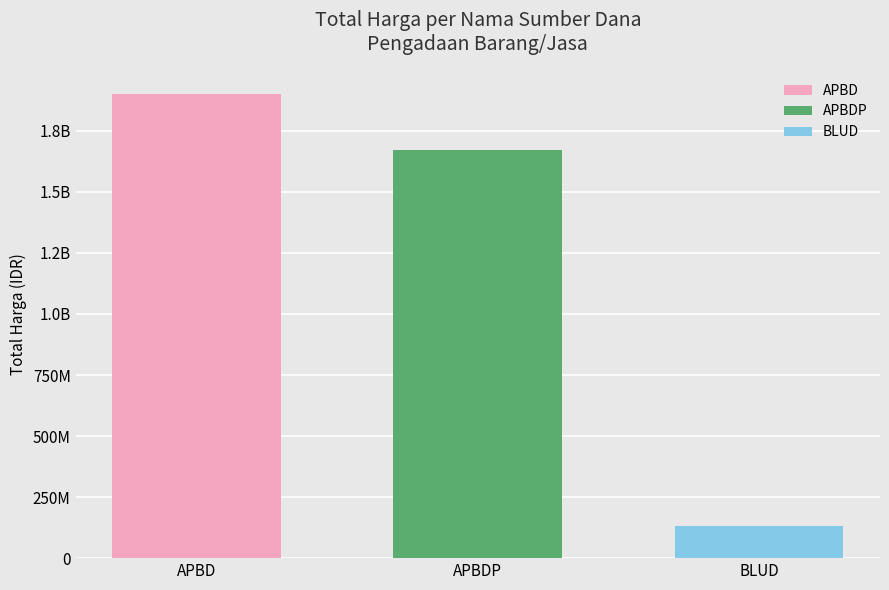

Is it true that the value at APBD is 3291172509?

False